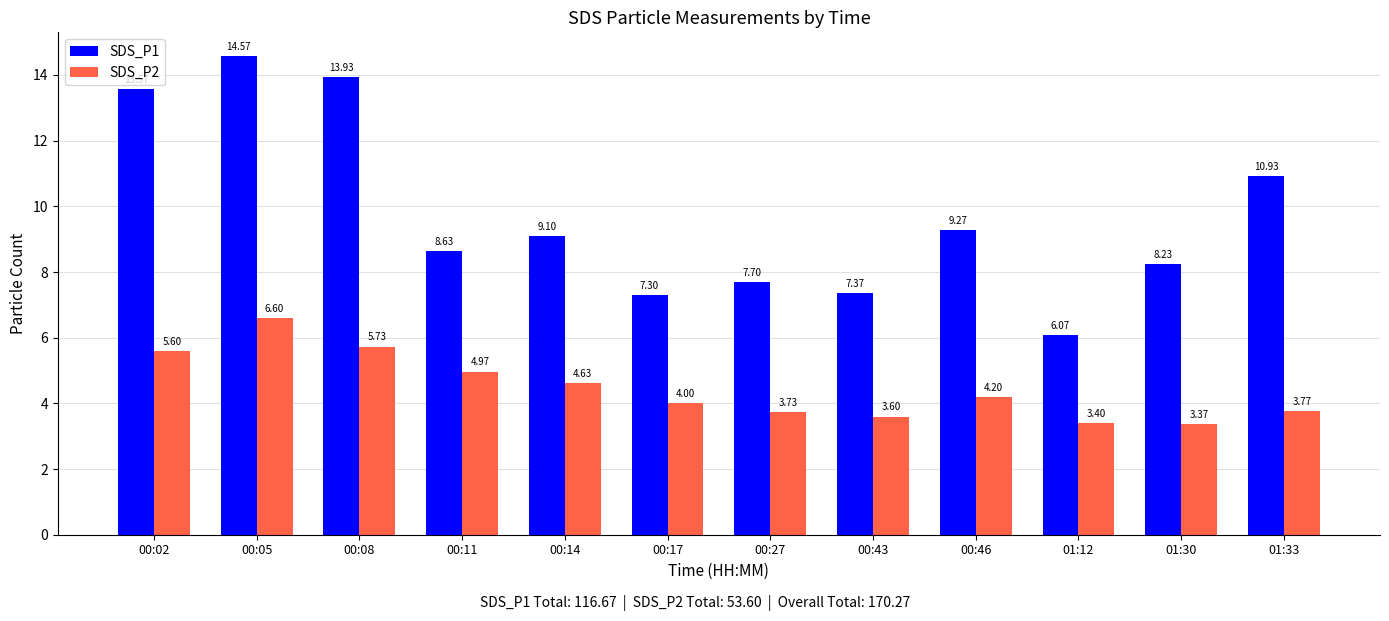

What is the maximum value shown in the chart?

14.6